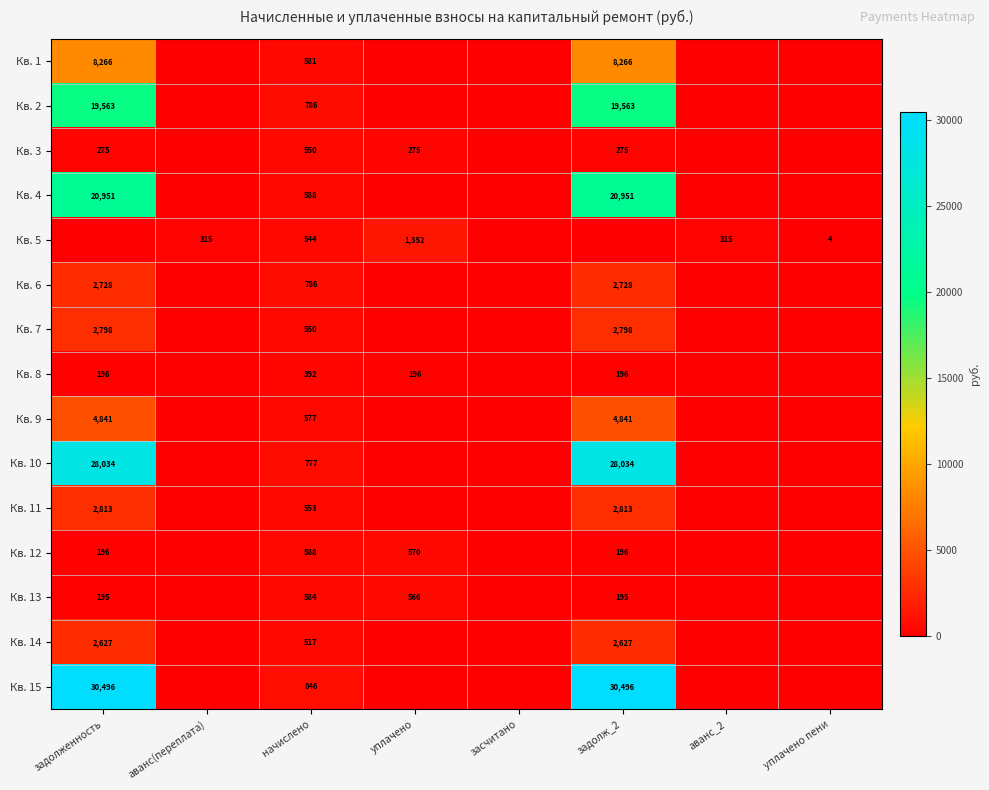

At which category is the sum across all series the highest?

задолженность